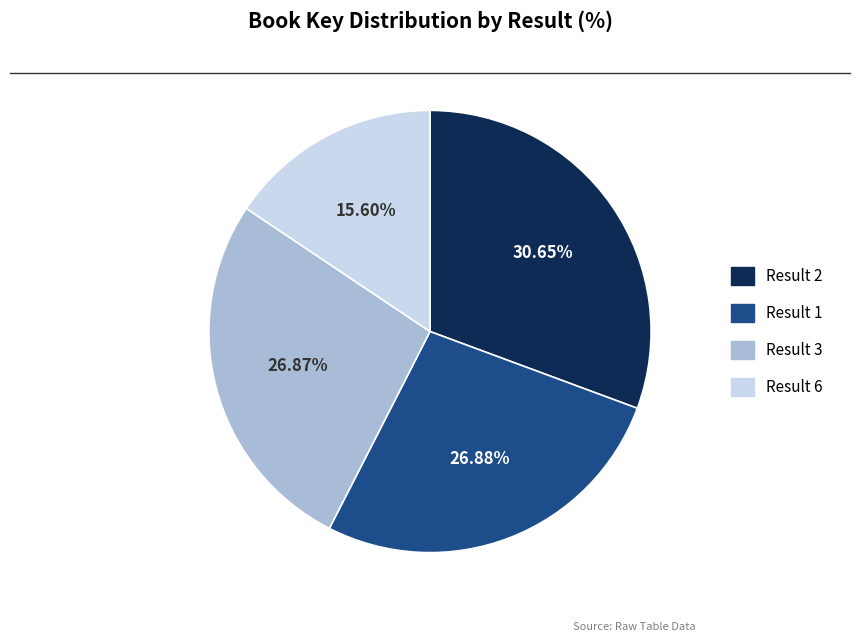

Does any single category account for the majority?

No